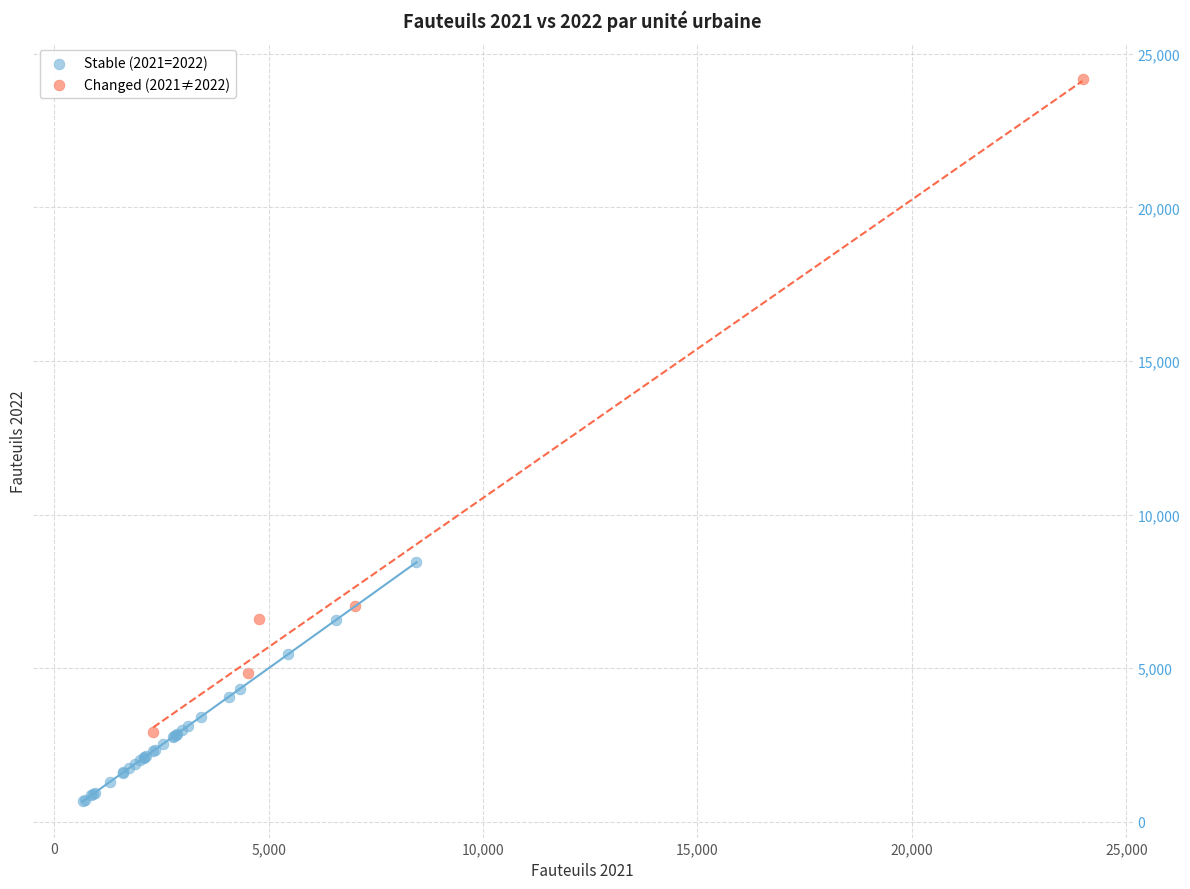

Which series reaches the maximum Y coordinate?

Changed (2021≠2022)